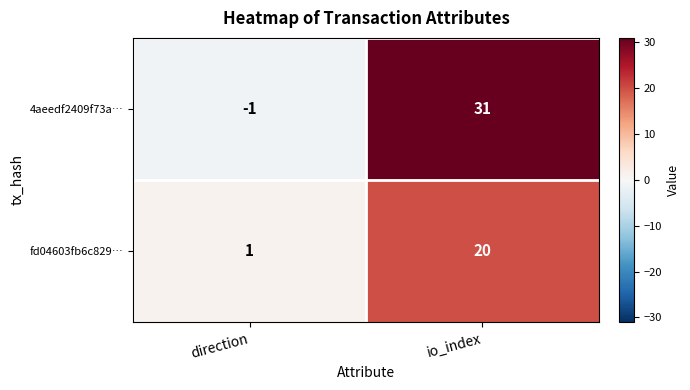

What is the difference between the fd04603fb6c829… values at io_index and direction?

19